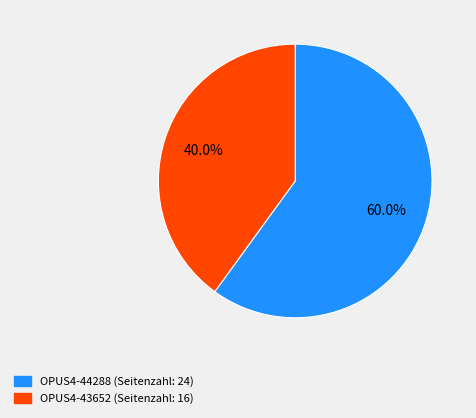

How many slices are in this pie chart?

2